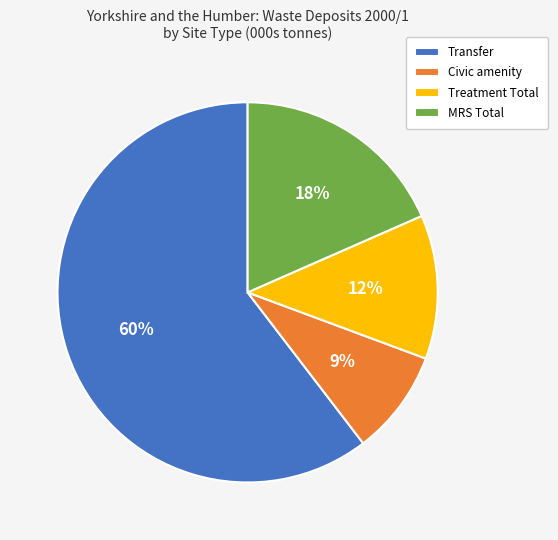

Combined, do Civic amenity and Treatment Total account for over 50%?

No